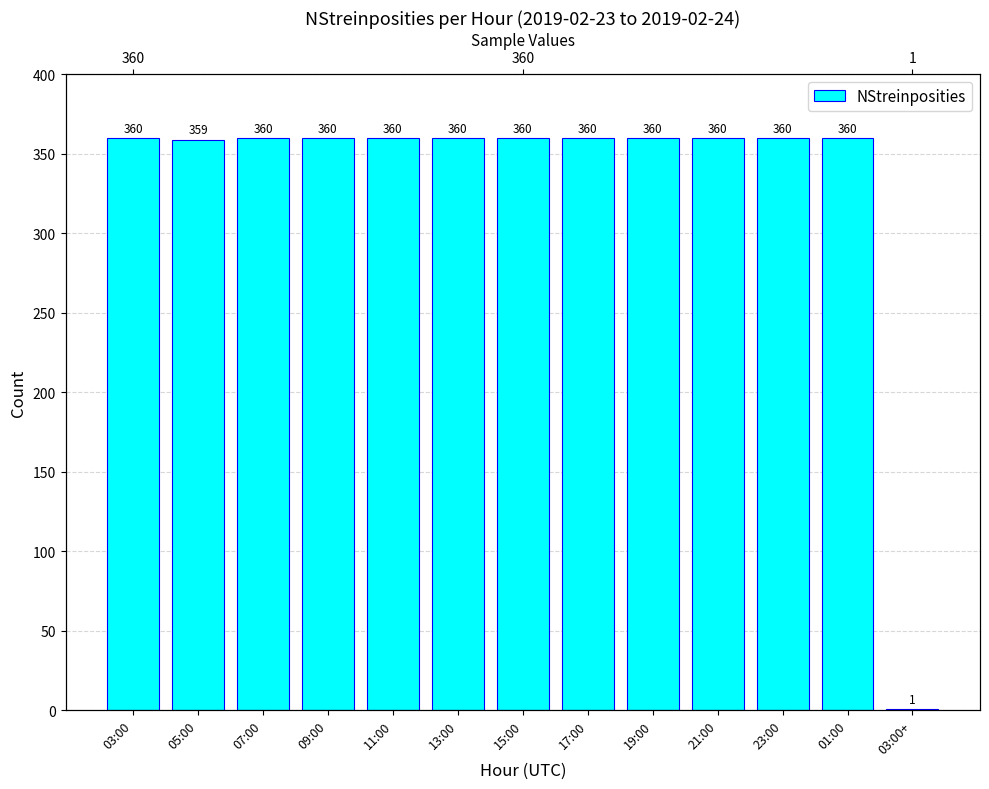

How many bars are there in total?

13